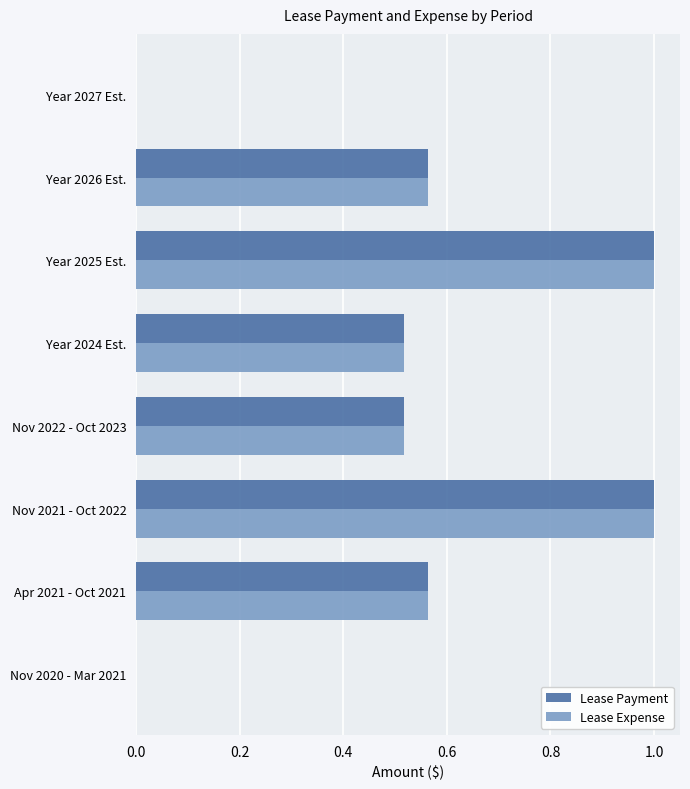

Is the value of Lease Expense at Nov 2020 - Mar 2021 greater than the value of Lease Payment at Nov 2021 - Oct 2022?

No